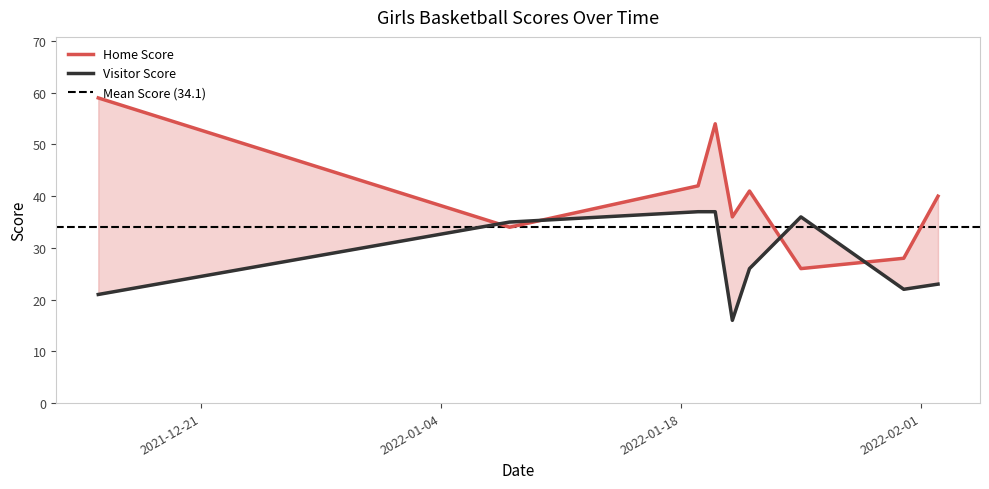

Reading left to right, transcribe all the data shown in this chart.

Home Score: 2021-12-15=59	2022-01-08=34	2022-01-19=42	2022-01-20=54	2022-01-21=36	2022-01-22=41	2022-01-25=26	2022-01-31=28	2022-02-02=40
Visitor Score: 2021-12-15=21	2022-01-08=35	2022-01-19=37	2022-01-20=37	2022-01-21=16	2022-01-22=26	2022-01-25=36	2022-01-31=22	2022-02-02=23